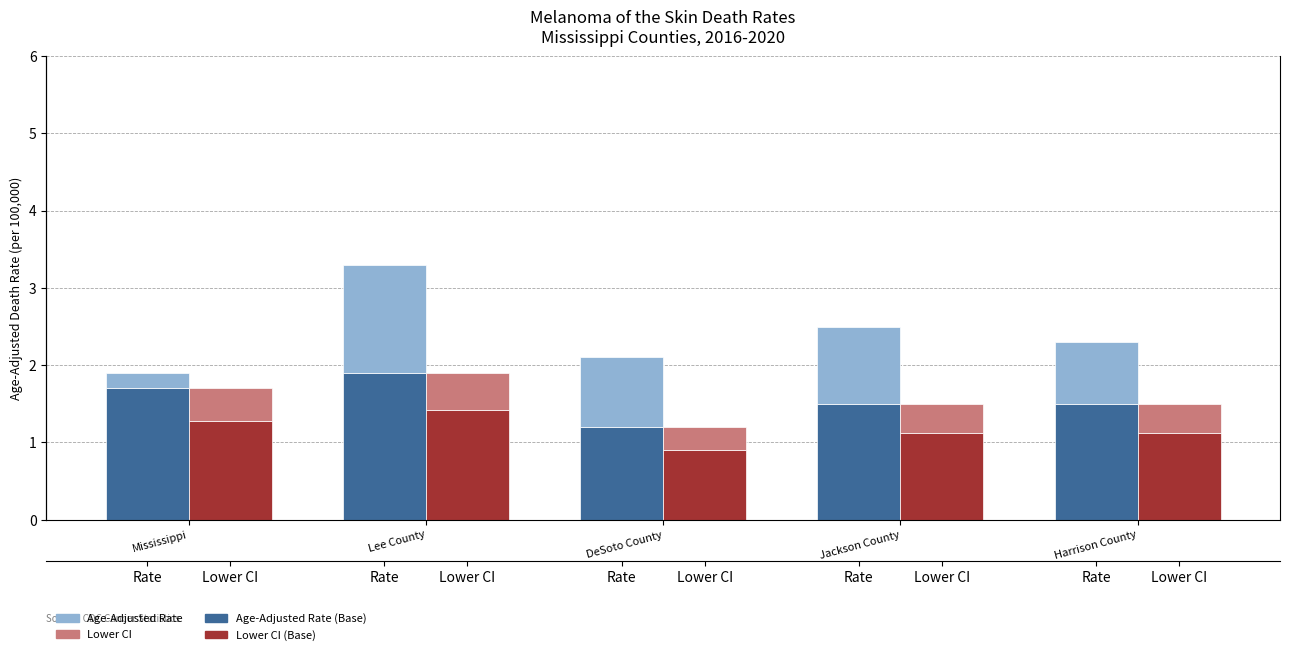

Which series has the largest range (max minus min)?

Age-Adjusted Rate (Upper)